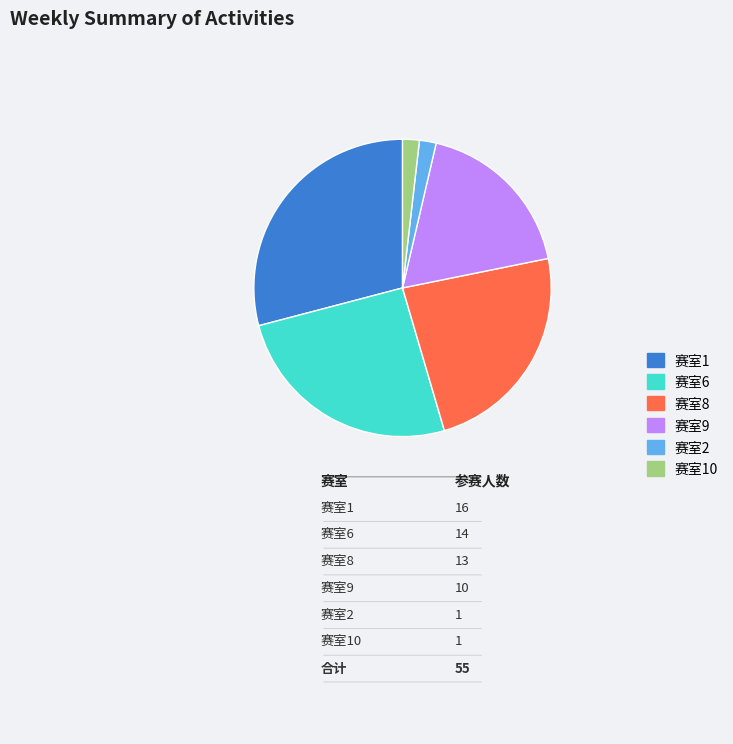

Which category has the smallest portion of the pie?

赛室2